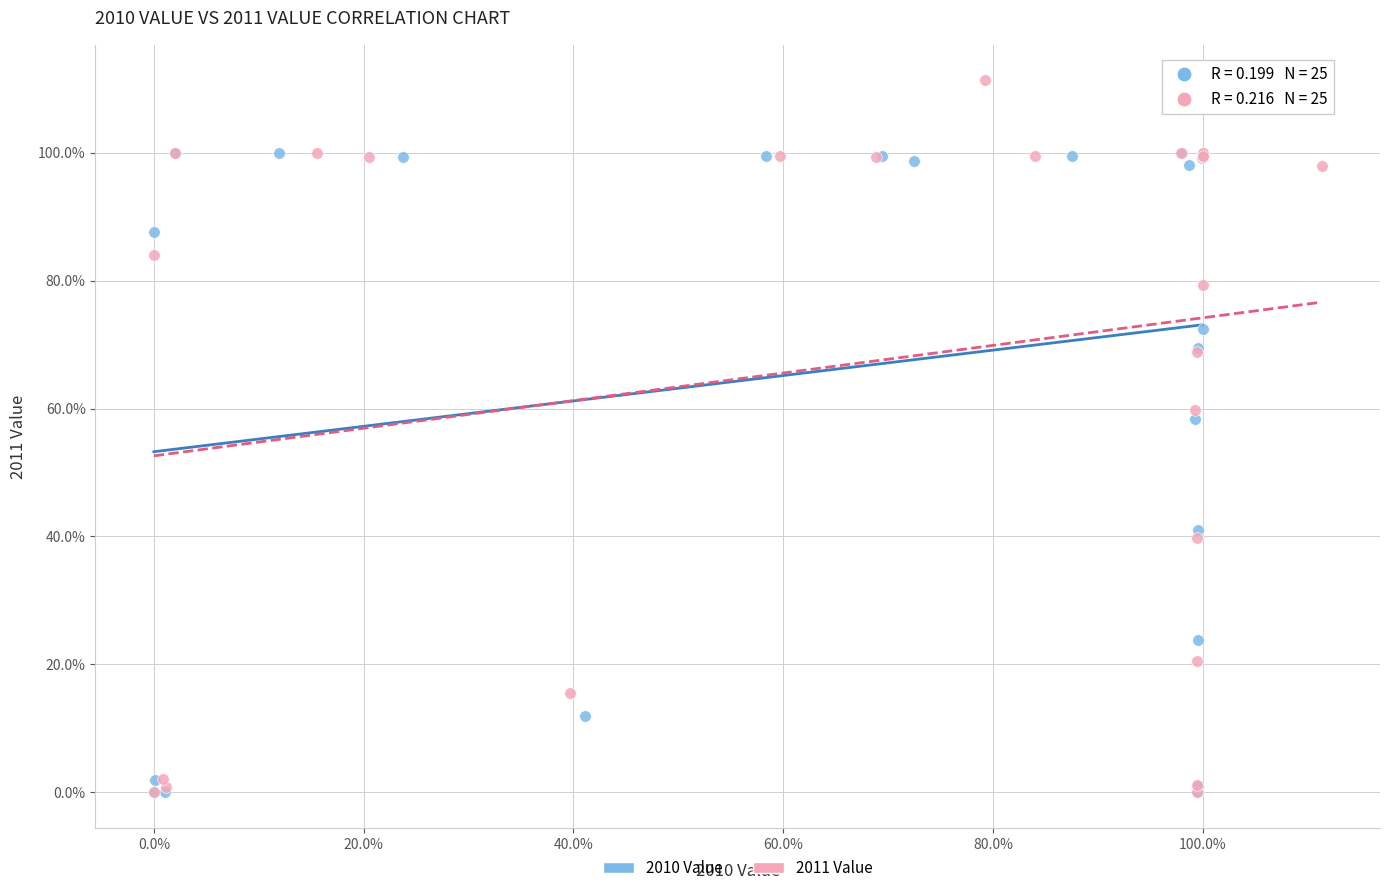

What are all the series names shown in the legend?

2010 Value, 2011 Value